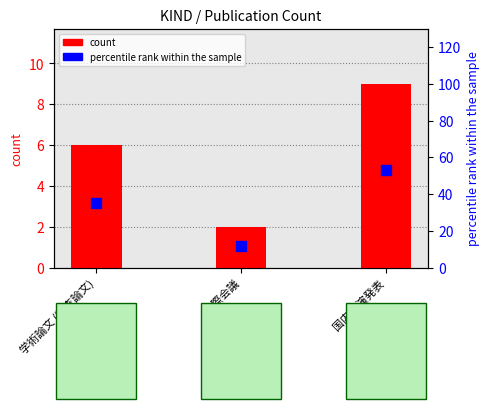

Reading left to right, what are all the values shown in this chart?

6	2	9